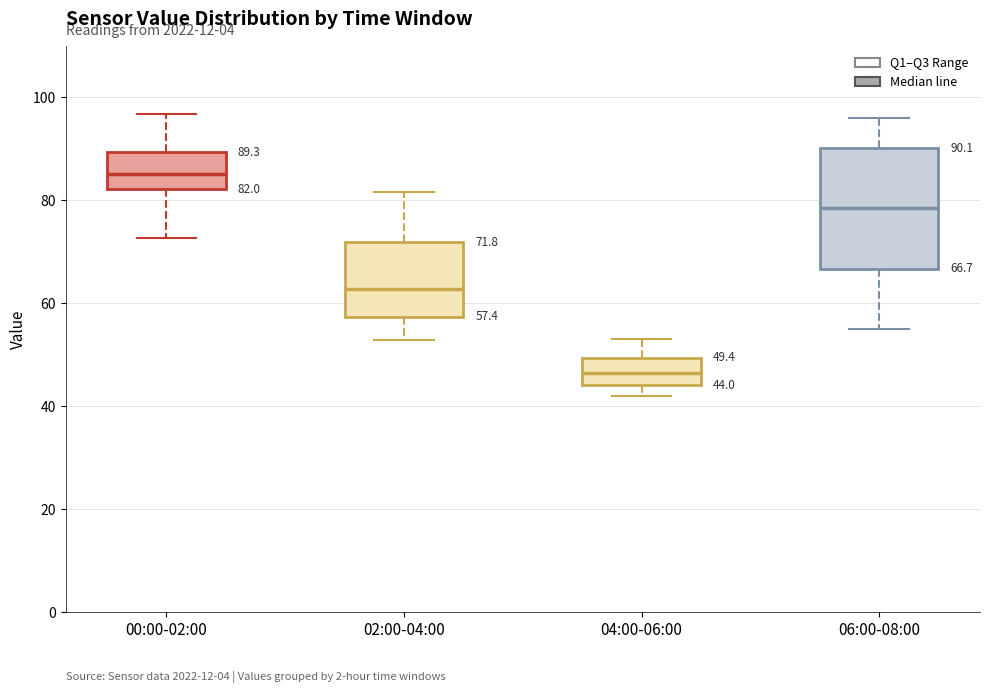

Which box has the lowest median line?

04:00-06:00